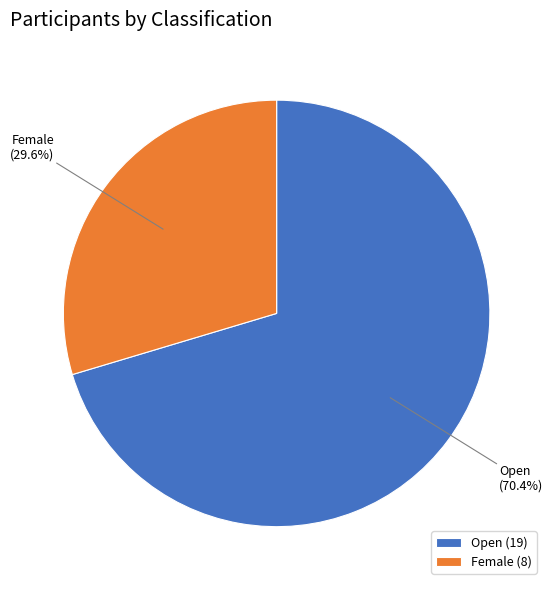

Rank the categories by value from lowest to highest.

Female, Open